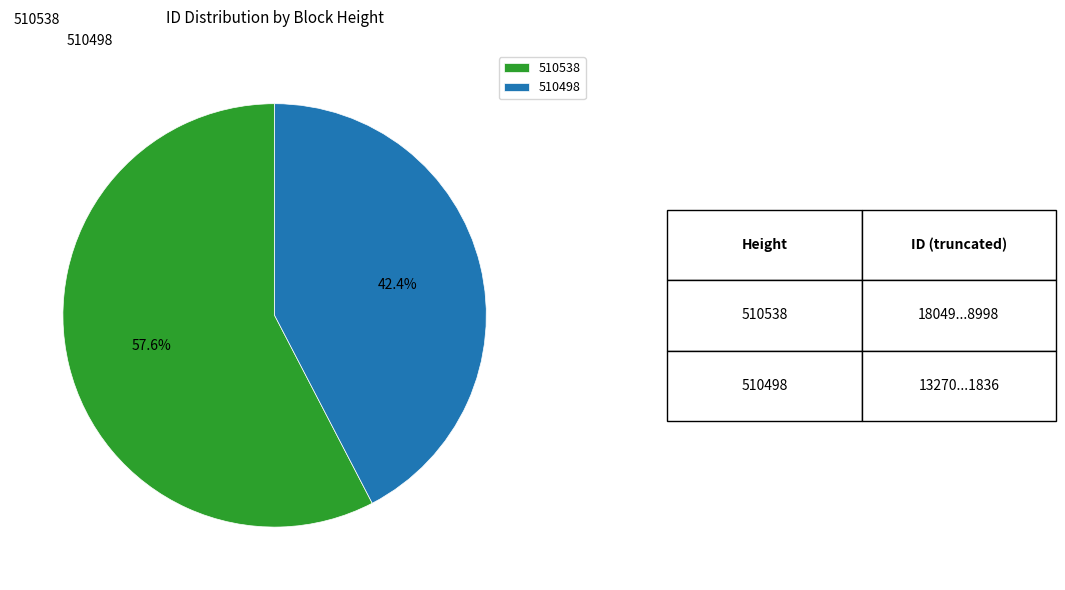

To the nearest percent, what is the difference between the 510498 and 510538 slice percentages?

15%